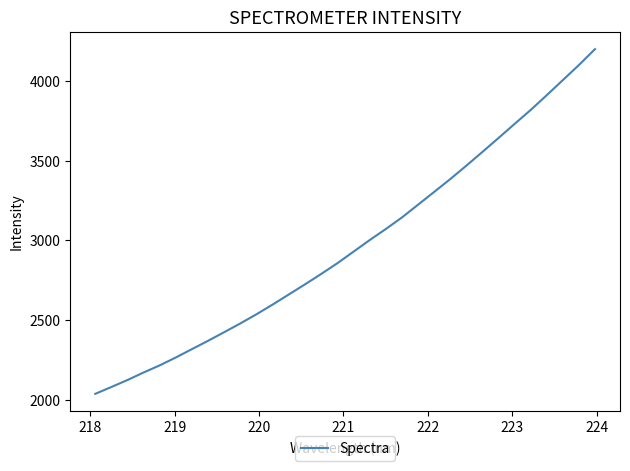

Does the chart display data point markers on the line(s)?

No